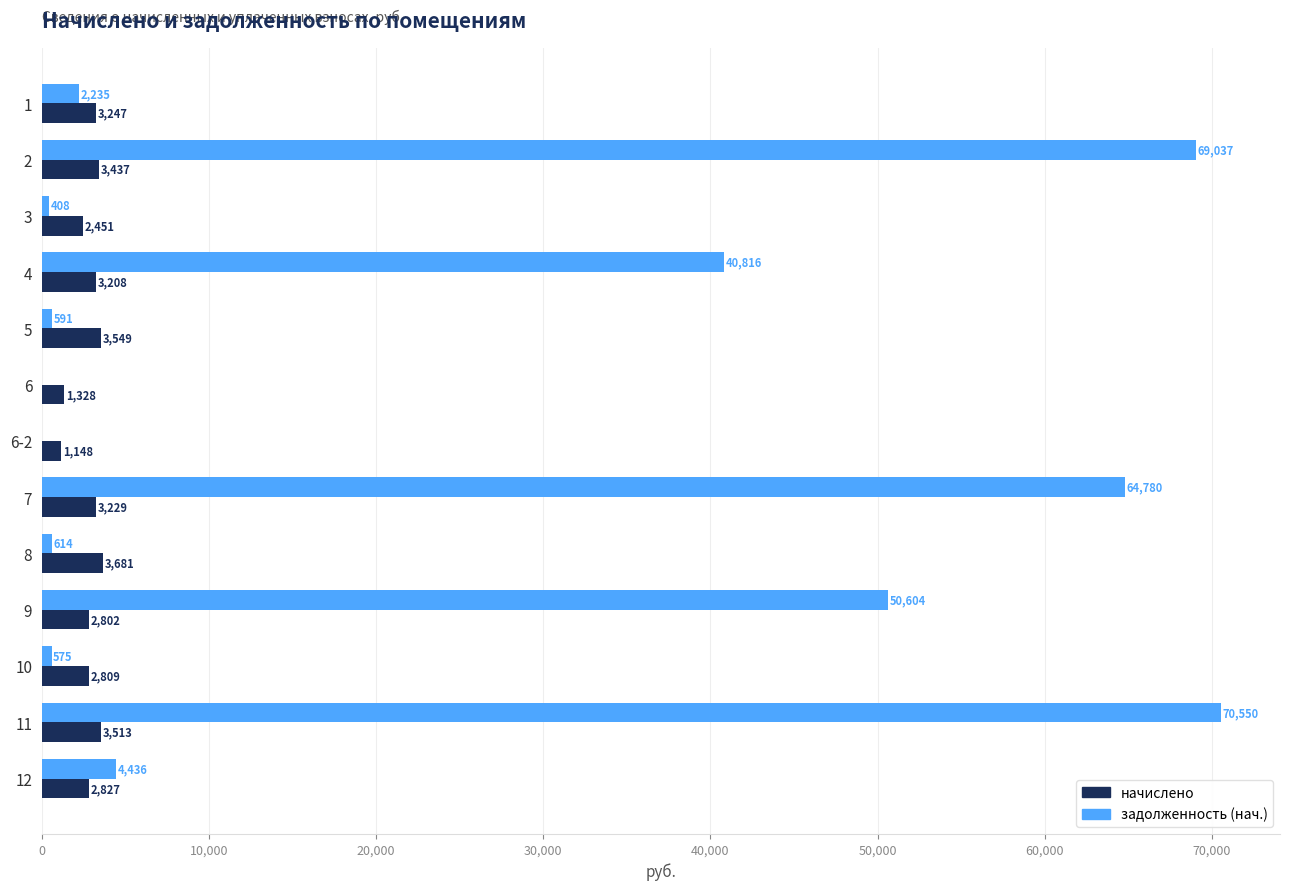

At which category is the sum across all series the highest?

11